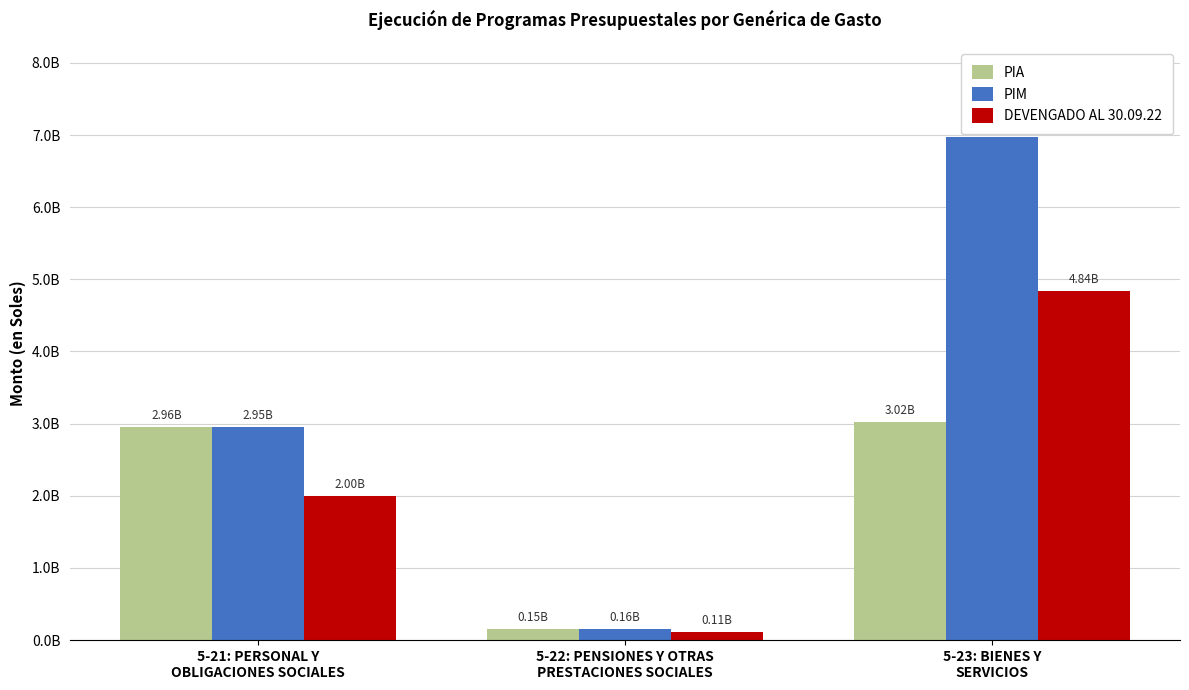

The PIM series shows 6966727021.0 at 5-23: BIENES Y
SERVICIOS. True or false?

True